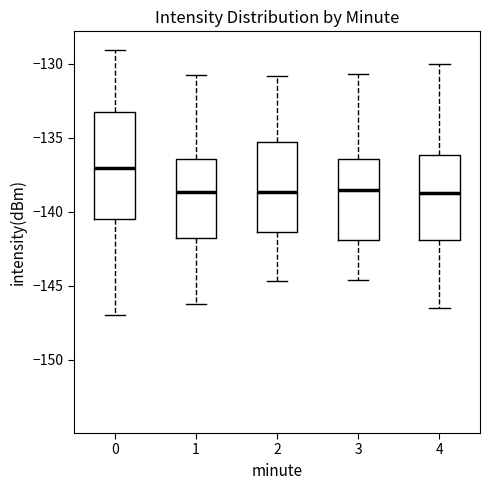

Reading left to right, transcribe this box plot: for each box, give where its median line is, the range the box spans, and where its two whiskers end, as read against the y-axis. The values are not printed on the chart, so give them approximately, as read against the axis.

0: median -137.0, box -140.5 to -133.0, whiskers -147.0 to -129.0
1: median -138.5, box -142.0 to -136.5, whiskers -146.0 to -131.0
2: median -138.5, box -141.5 to -135.5, whiskers -144.5 to -131.0
3: median -138.5, box -142.0 to -136.5, whiskers -144.5 to -130.5
4: median -138.5, box -142.0 to -136.0, whiskers -146.5 to -130.0